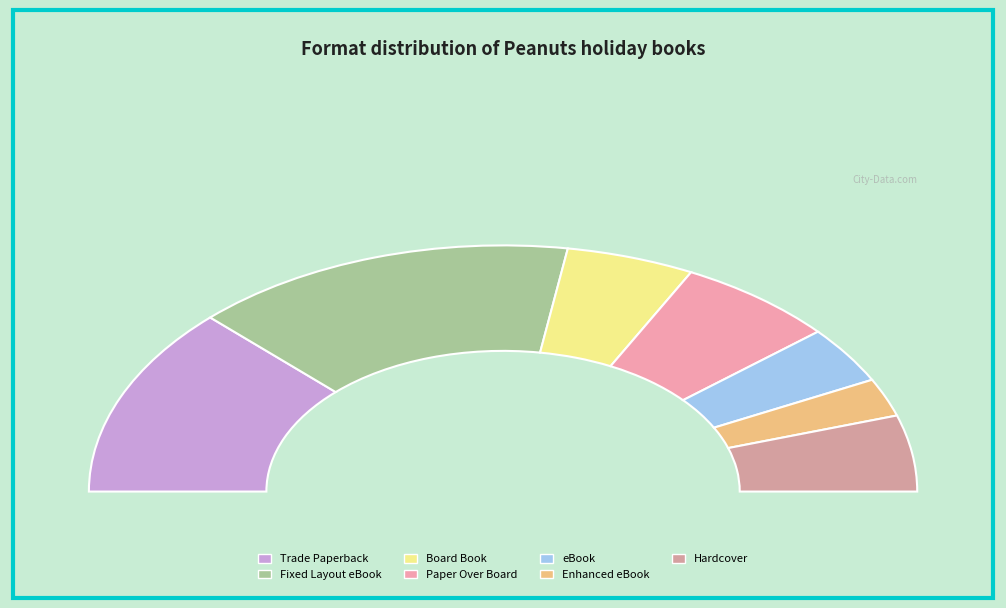

To the nearest percent, what portion does Fixed Layout eBook represent?

30%